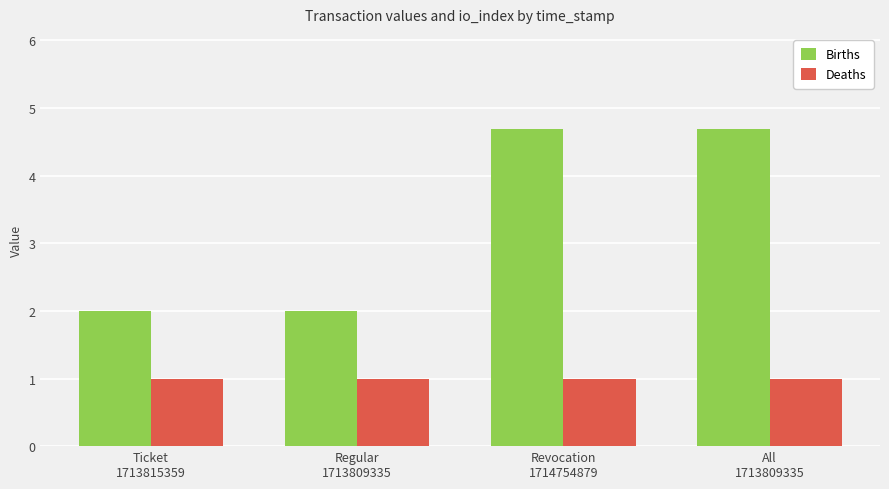

Does the chart contain stacked bars?

No